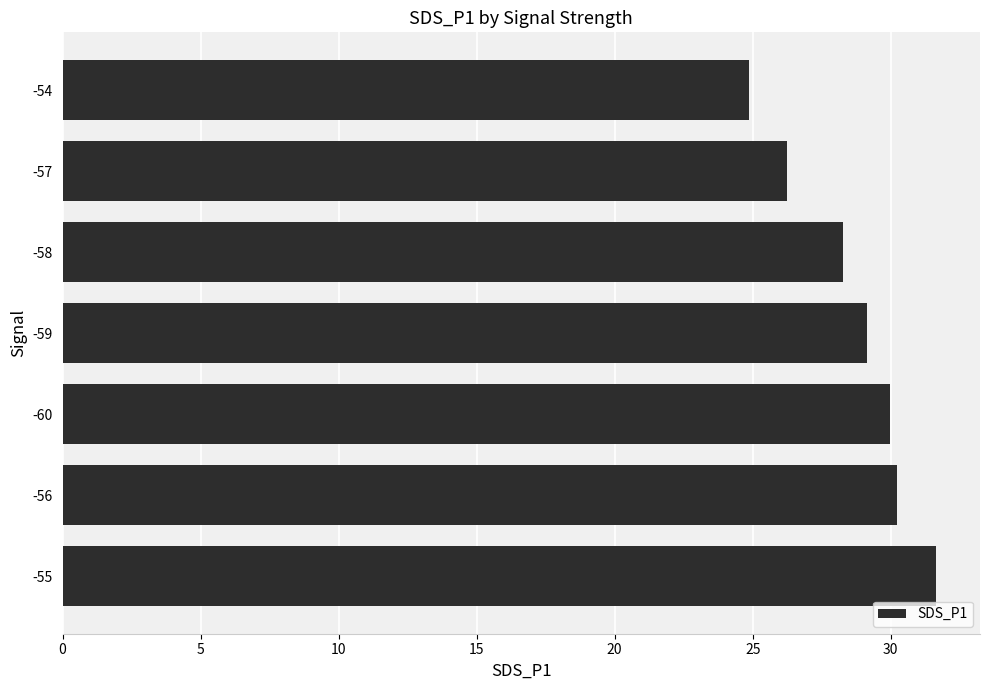

True or false: the data shows 14.8 at -59.

False